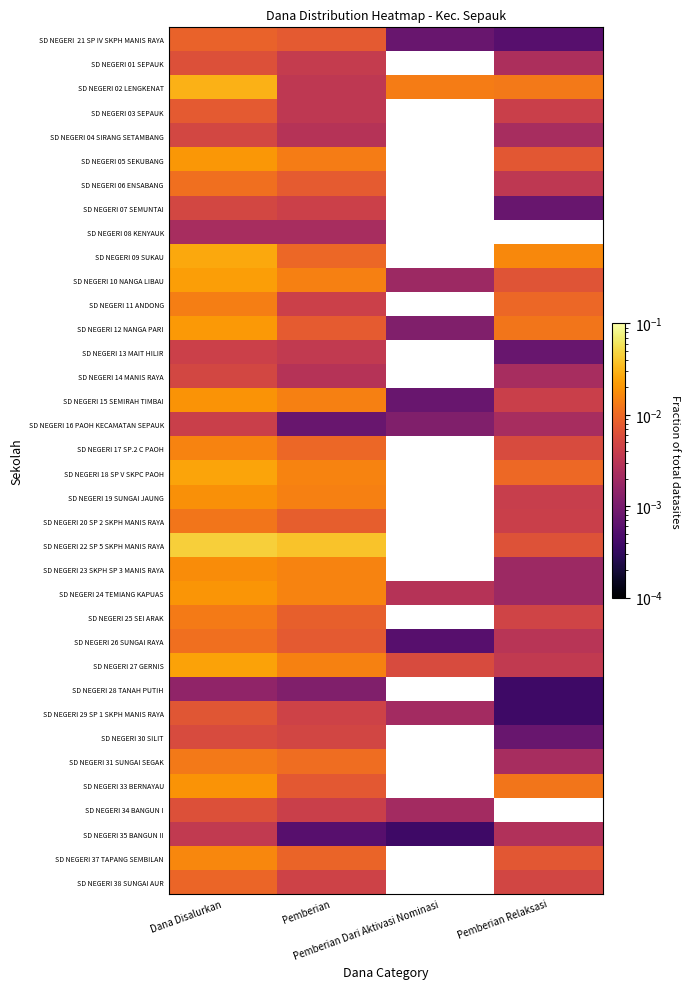

At which category is the sum across all series the highest?

Dana Disalurkan